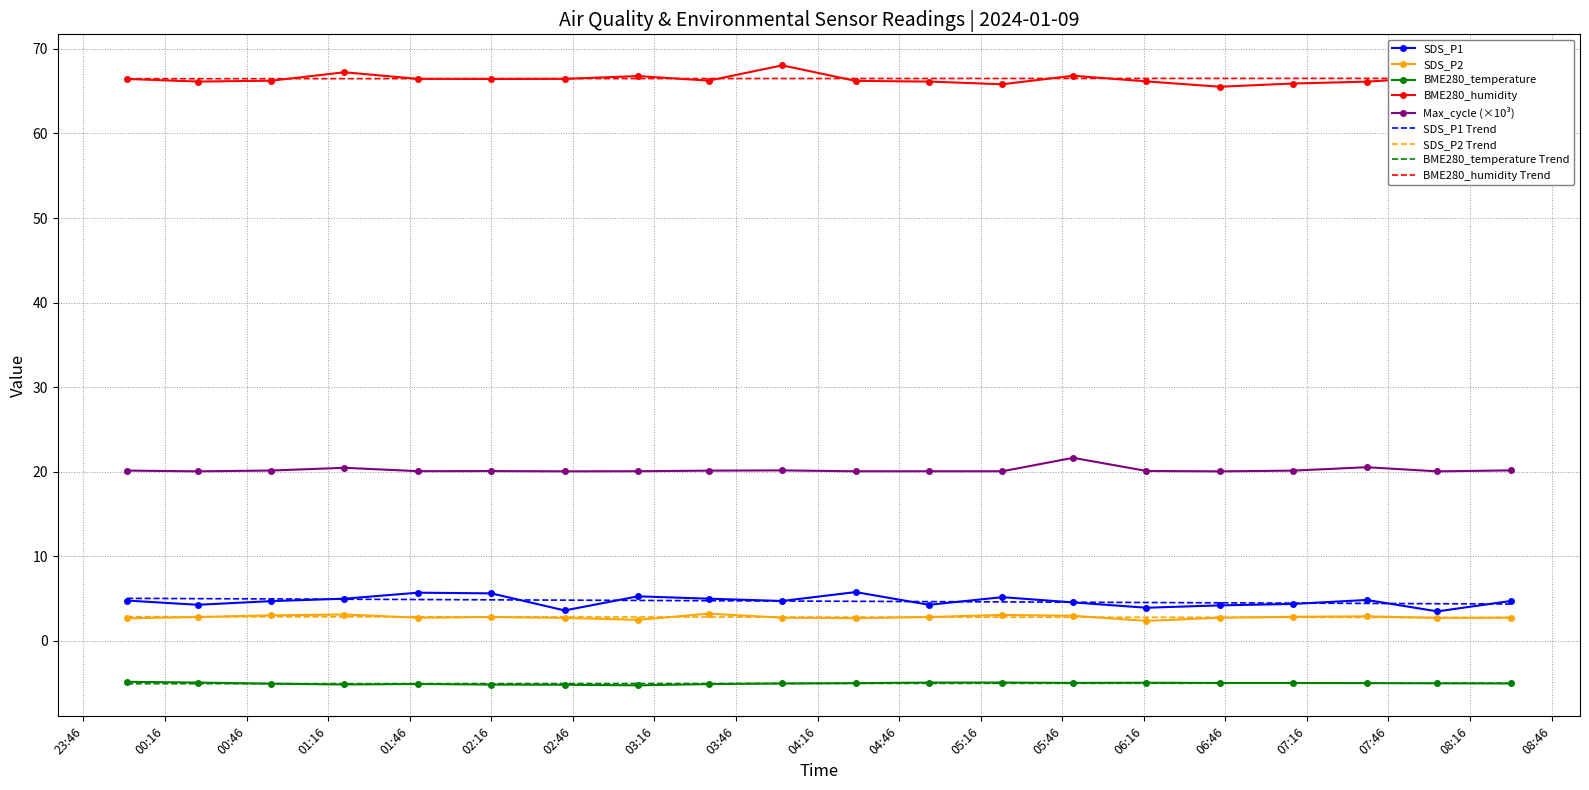

What is the minimum value for SDS_P2?

2.4